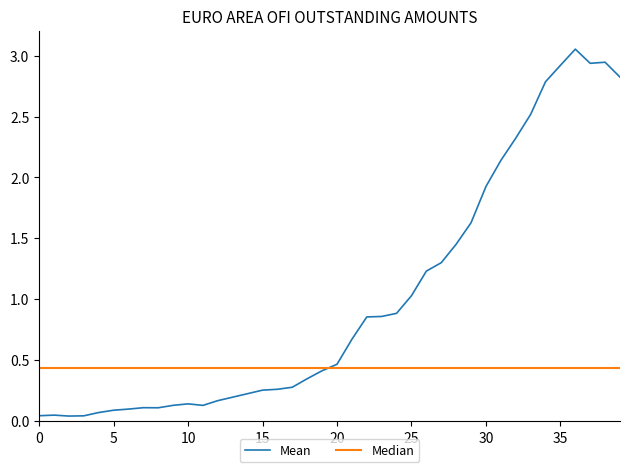

Which series has the largest total across all categories?

Mean